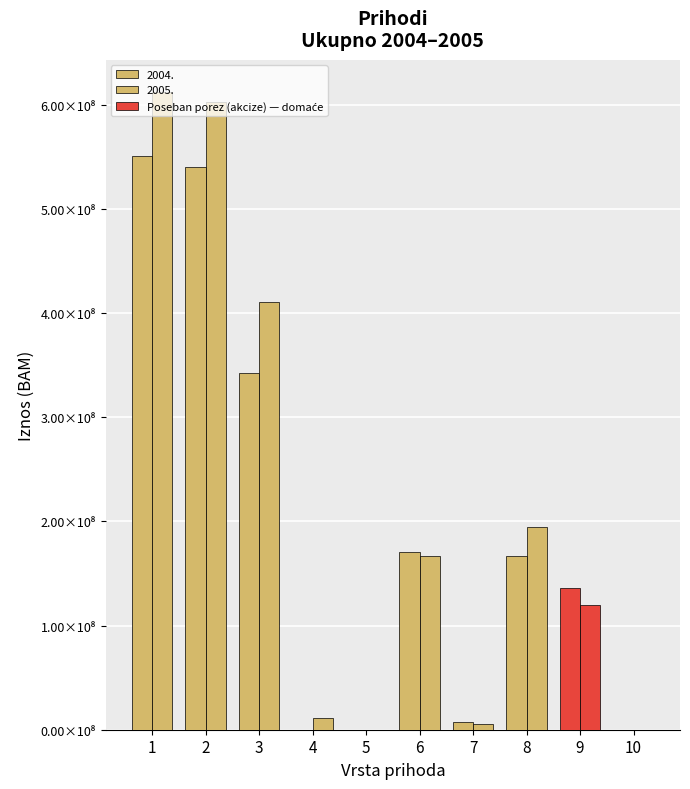

Which series has the largest total across all categories?

2005